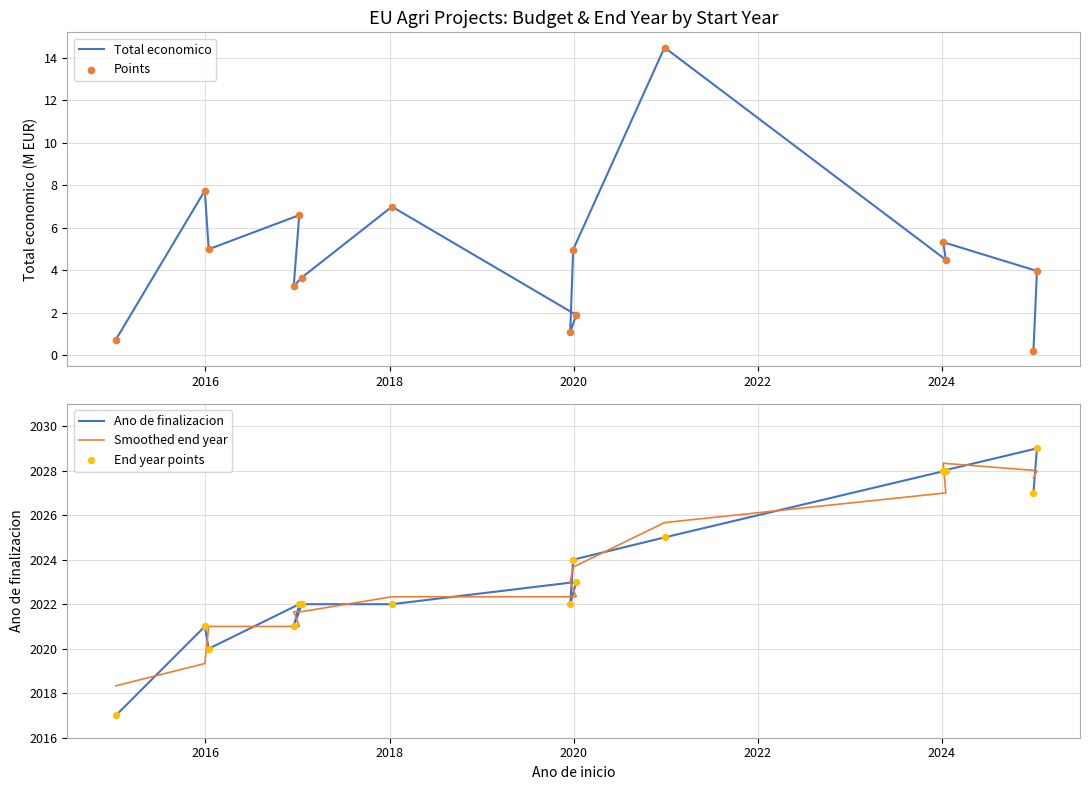

Which series contains the lowest Y value?

Total economico